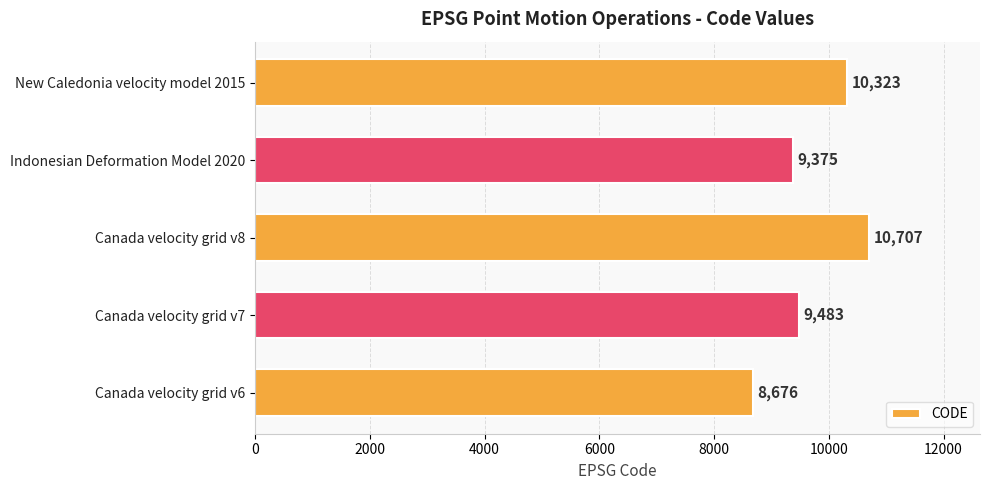

Reading bottom to top, list all the values displayed in this chart.

8676	9483	10707	9375	10323